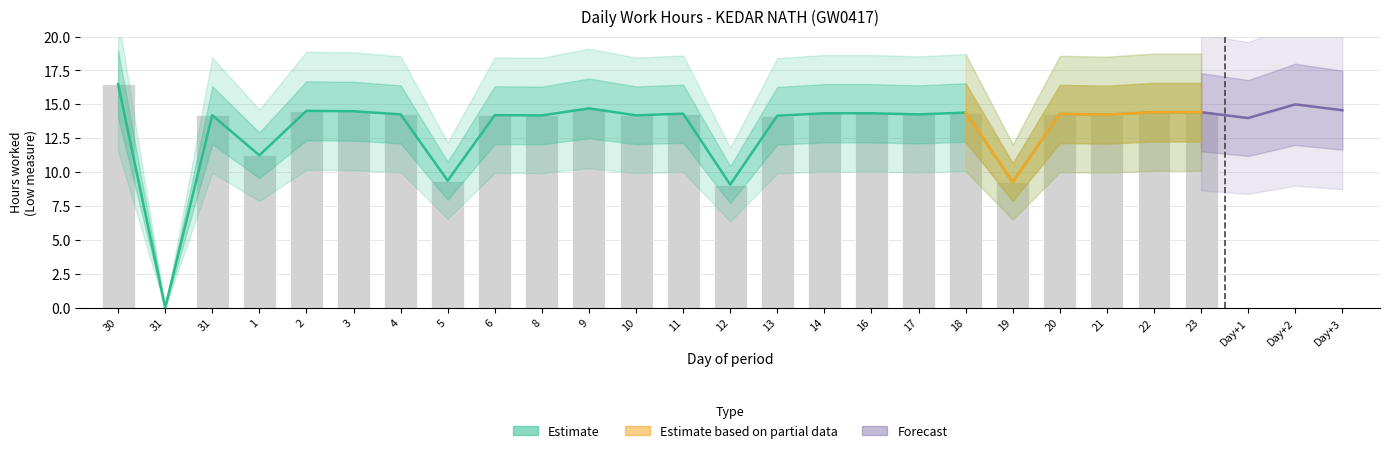

Is it true that the value at 8 is 14.2?

True